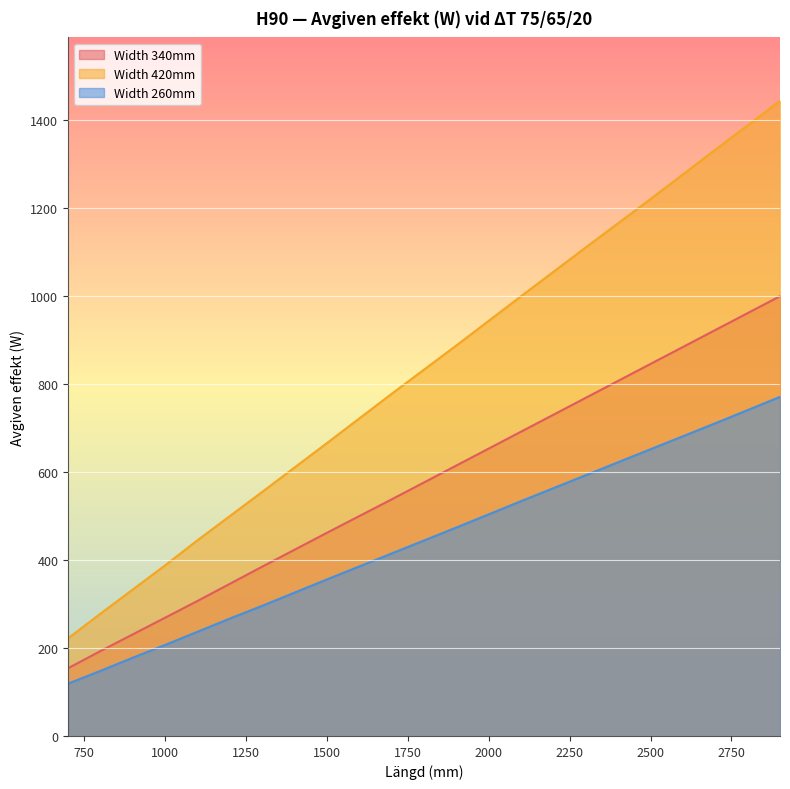

Which series has the largest total across all categories?

Width 420mm